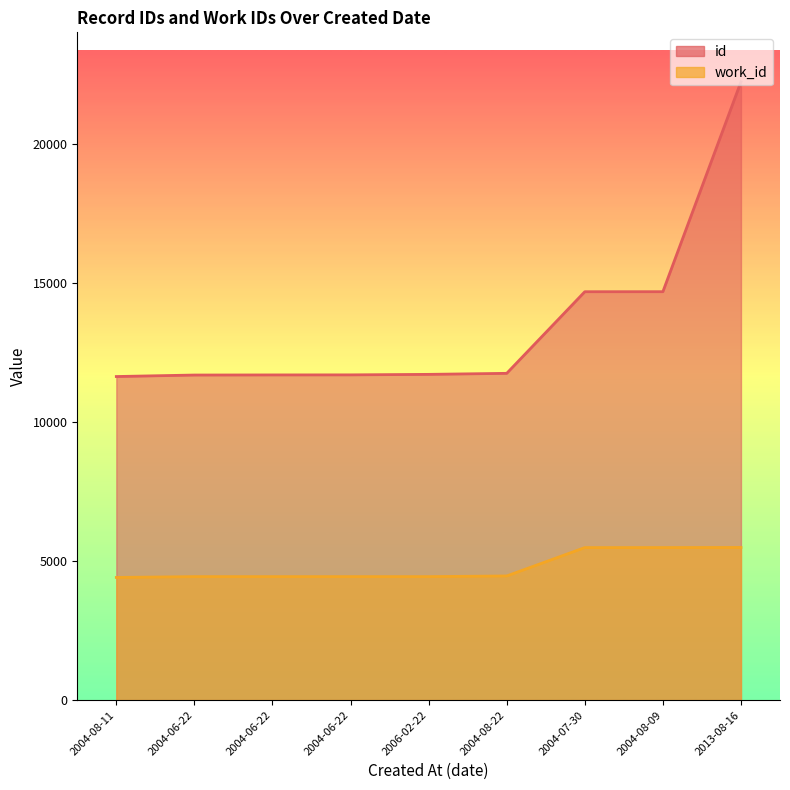

Reading left to right, list all the values displayed in this chart.

id: 2004-08-11=11646	2004-06-22=11700	2004-06-22=11704	2004-06-22=11706	2006-02-22=11724	2004-08-22=11761	2004-07-30=14699	2004-08-09=14700	2013-08-16=22255
work_id: 2004-08-11=4414	2004-06-22=4444	2004-06-22=4444	2004-06-22=4444	2006-02-22=4444	2004-08-22=4468	2004-07-30=5489	2004-08-09=5490	2013-08-16=5494